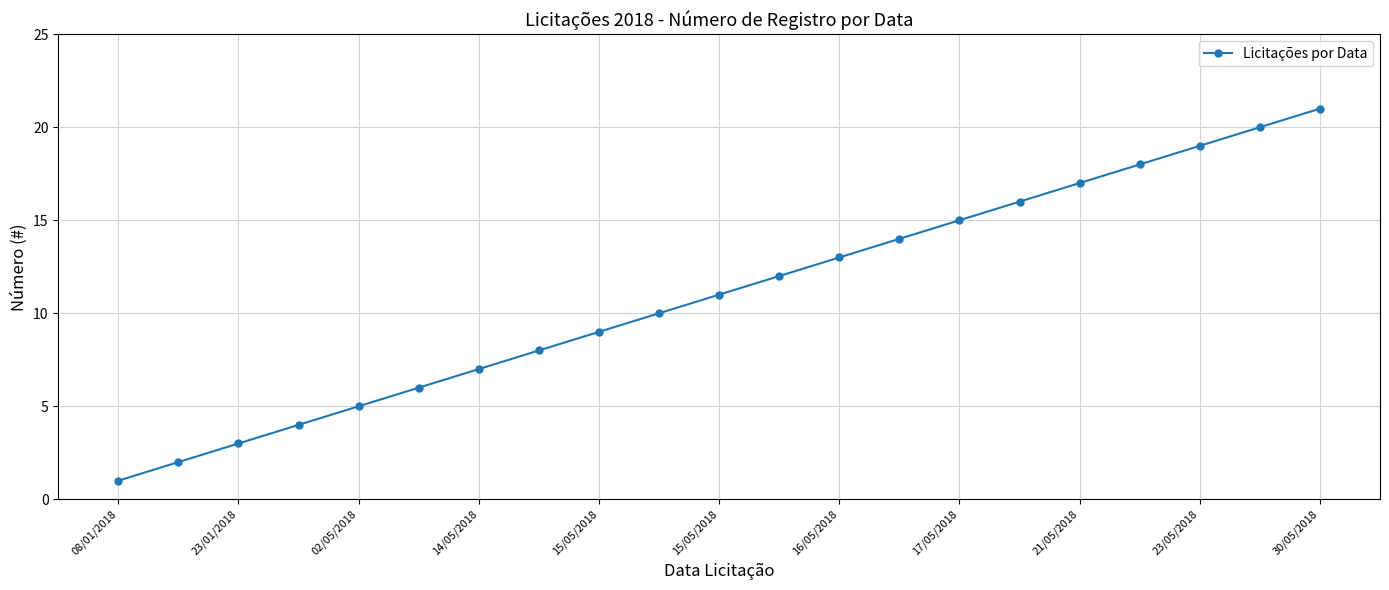

Count the number of data series in this chart.

1